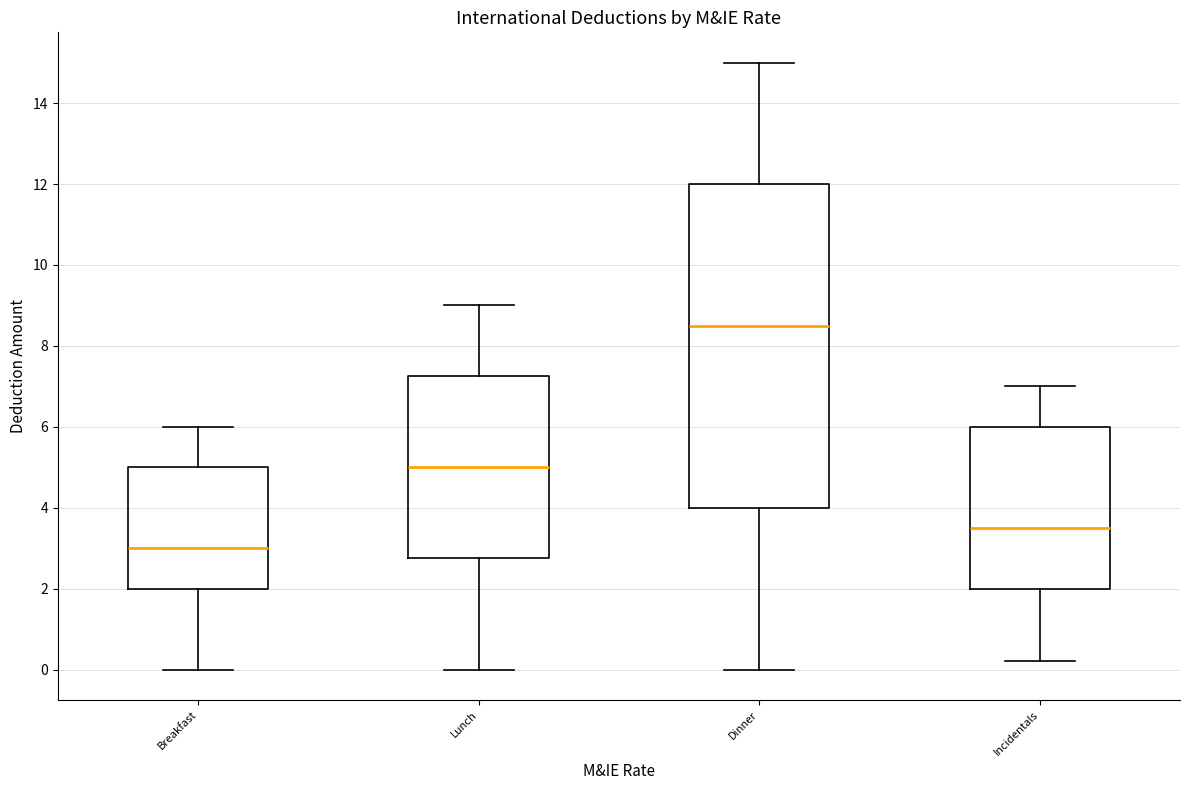

Reading left to right, read every box against the y-axis: the position of its median line, the range the box covers, and the ends of its whiskers. The values are not printed on the chart, so give them approximately, as read against the axis.

Breakfast: median 3.0, box 2.0 to 5.0, whiskers 0.0 to 6.0
Lunch: median 5.0, box 2.8 to 7.2, whiskers 0.0 to 9.0
Dinner: median 8.6, box 4.0 to 12.0, whiskers 0.0 to 15.0
Incidentals: median 3.6, box 2.0 to 6.0, whiskers 0.2 to 7.0